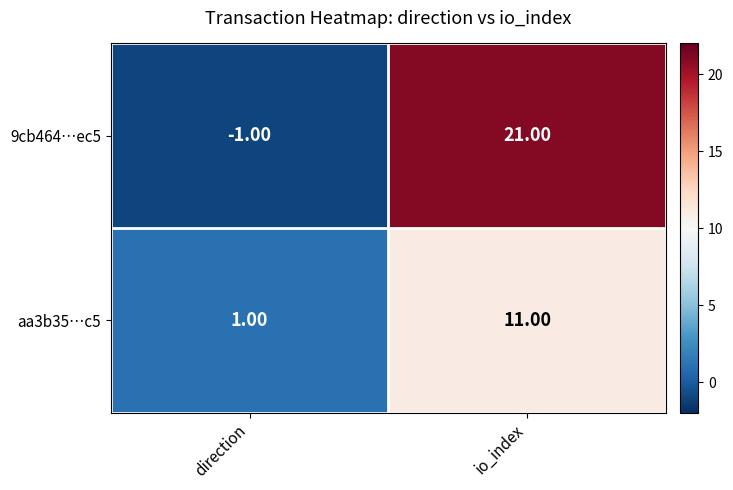

Which category has the highest value in the 9cb464…ec5 series?

io_index